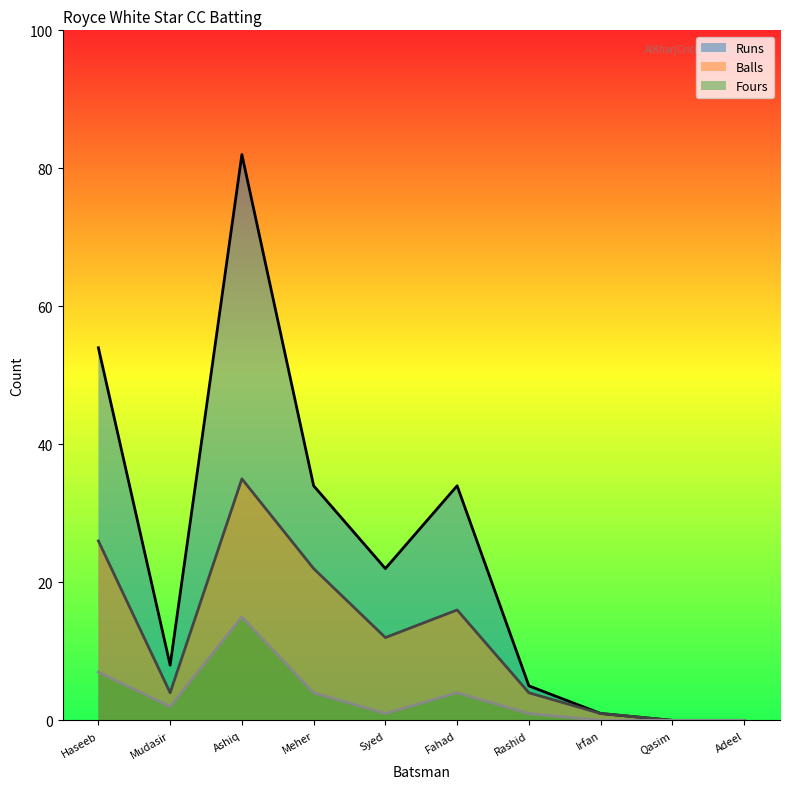

How many values in the Runs series exceed 22?

4